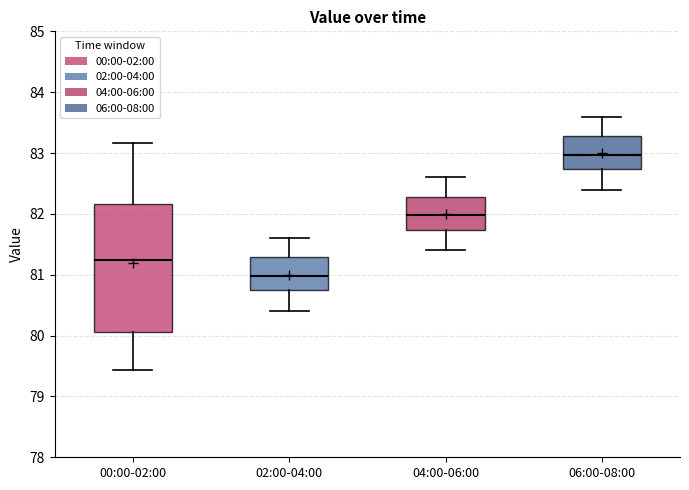

Which box's median line is the lowest?

02:00-04:00